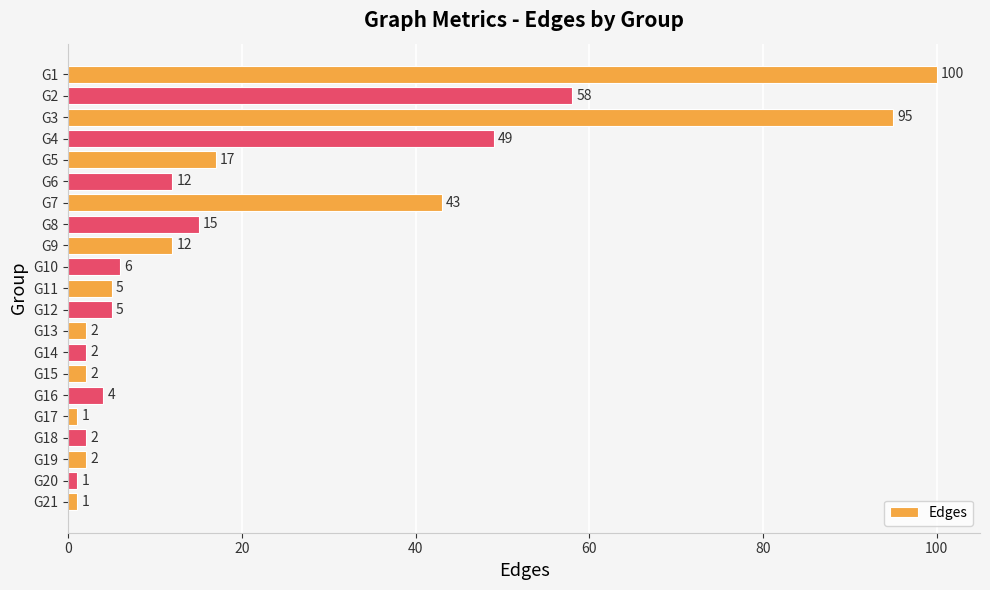

Are the bars horizontal?

Yes